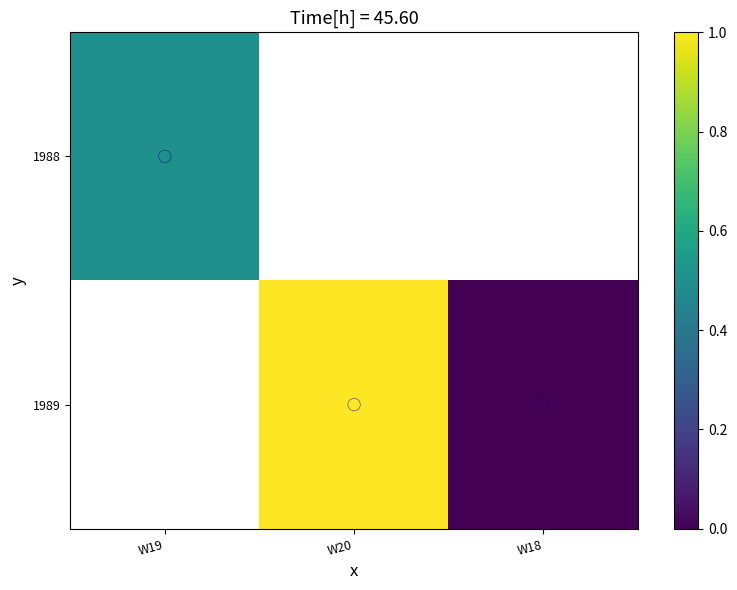

Between W19 and W20, which is larger?

W20